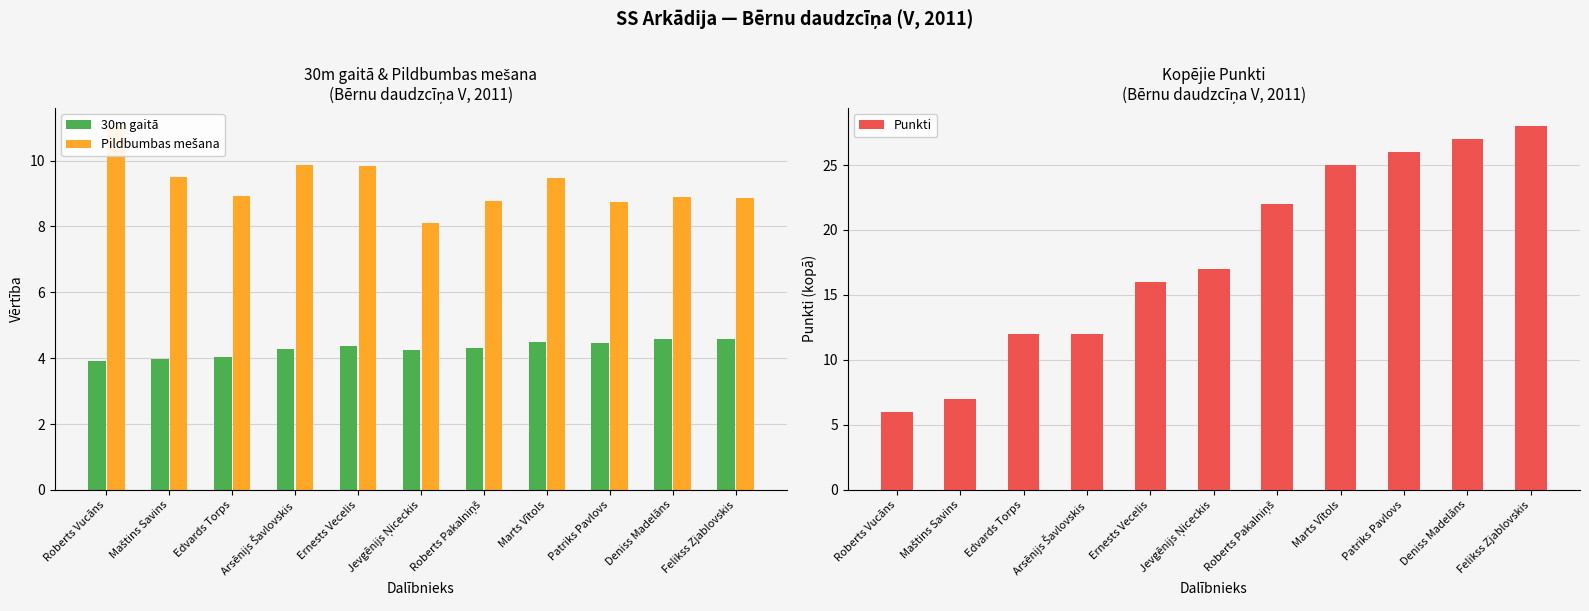

Rank the series at Ernests Vecelis from lowest to highest value.

30m gaitā, Pildbumbas mešana, Punkti